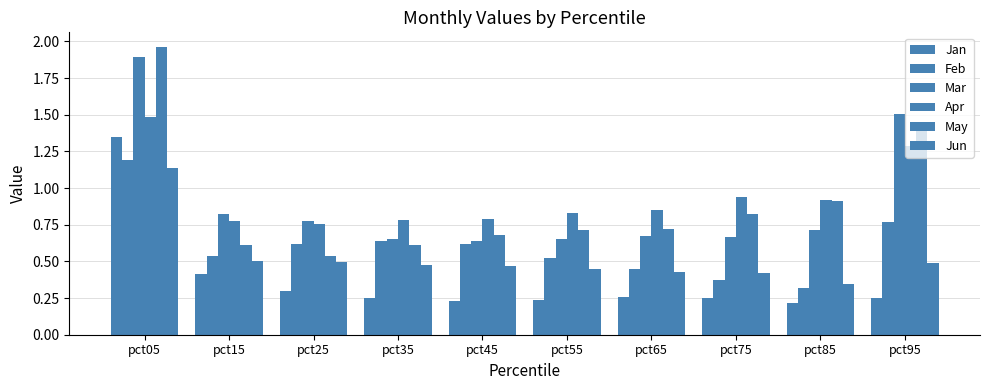

What is the approximate value of Jan at pct95?

0.2